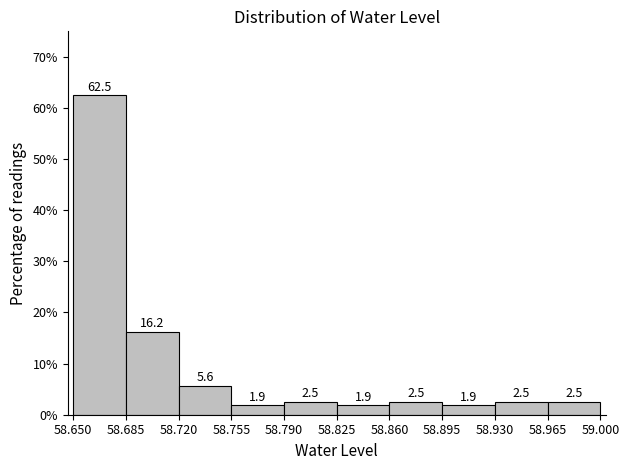

Over which range of the x-axis is the bar tallest?

58.650 to 58.685